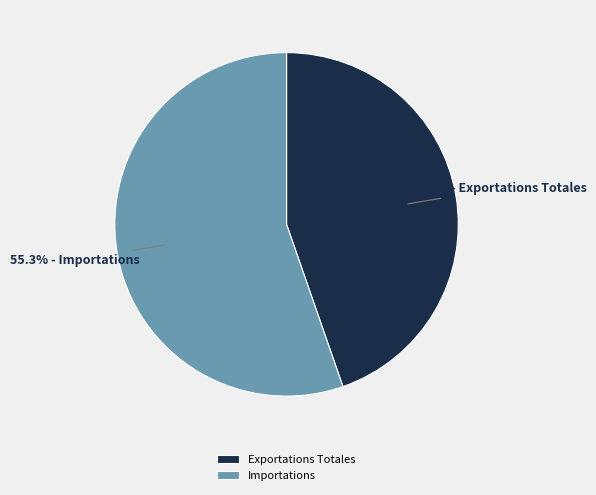

To the nearest percent, what is the difference between the largest and smallest slice percentages?

11%